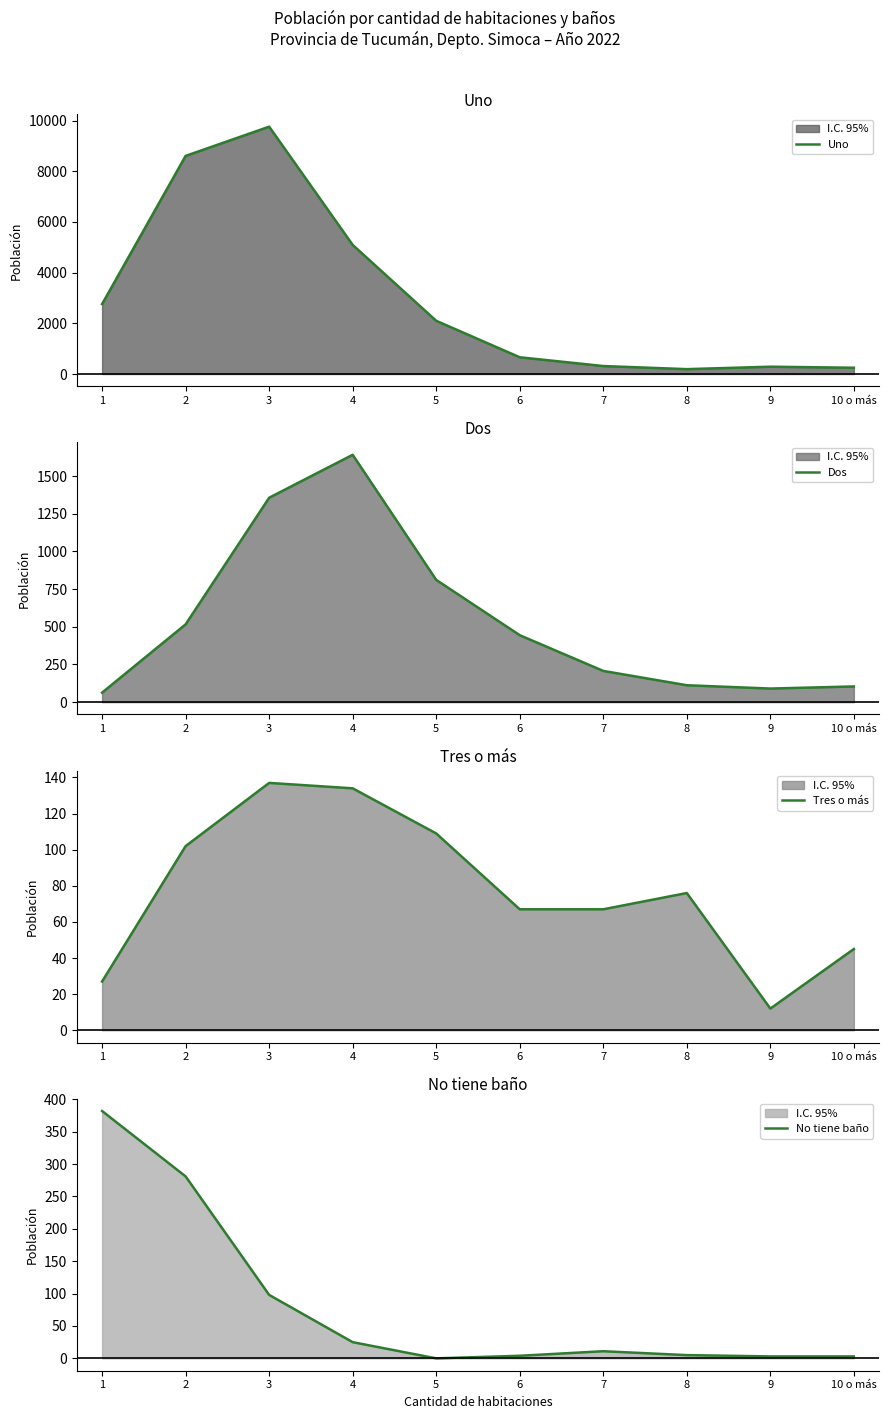

How many lines are shown in the chart?

4